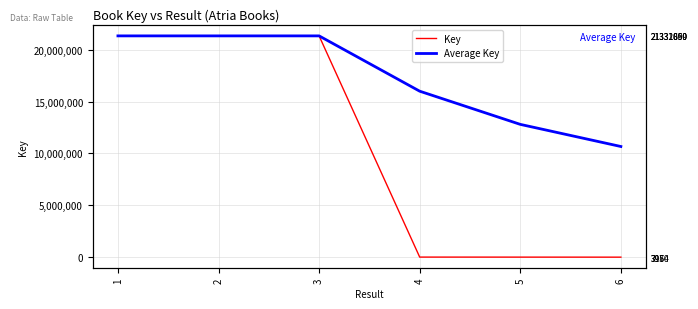

True or false: Key and Average Key cross at least once.

False